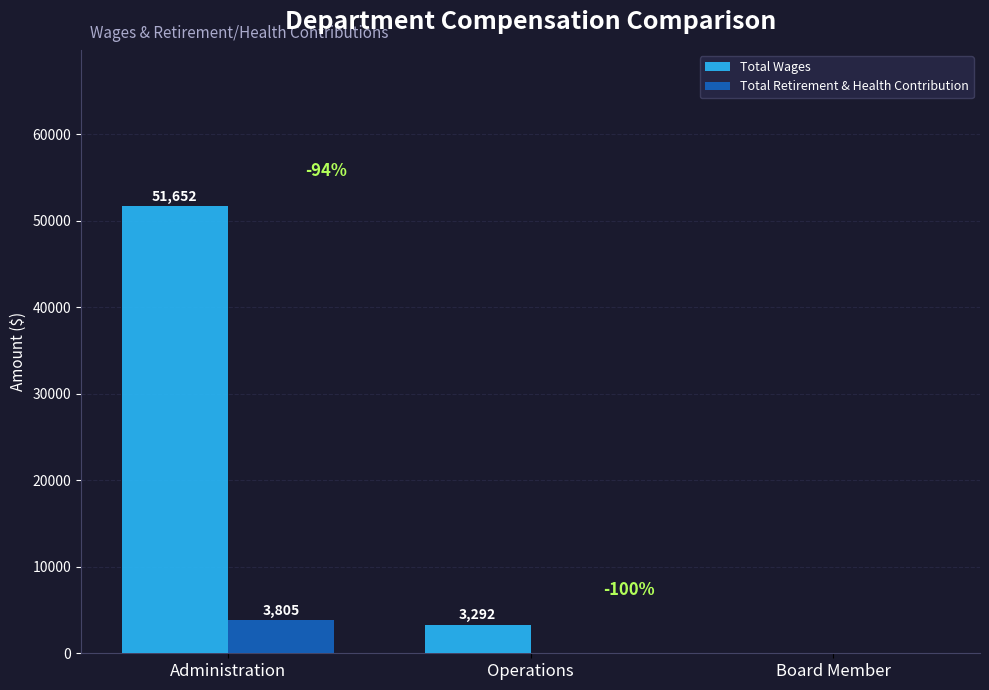

The Total Wages series shows 0 at Board Member. True or false?

True